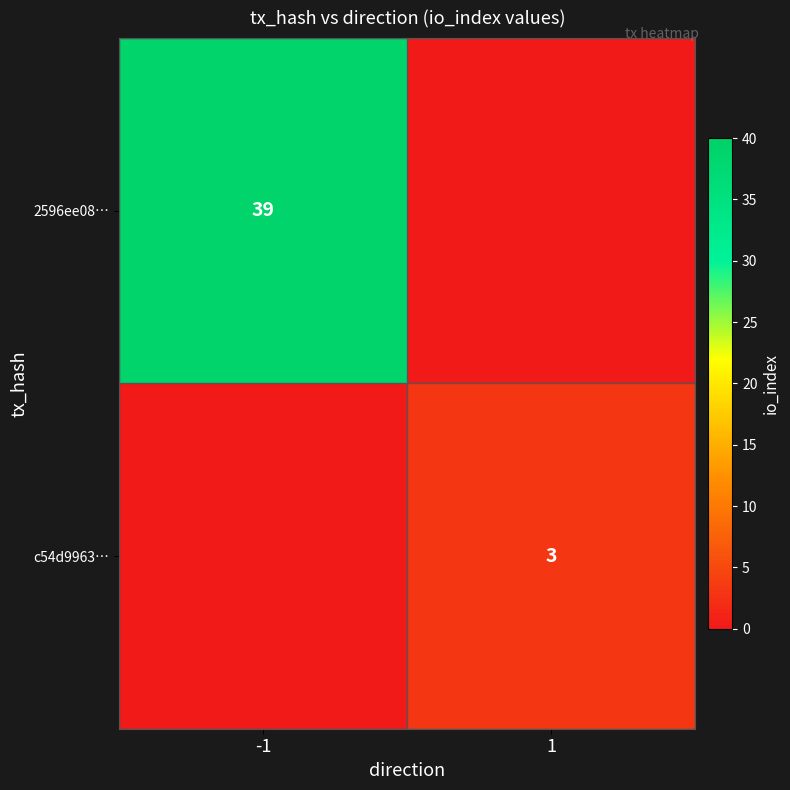

The value of 2596ee08… at -1 is 39. True or false?

True